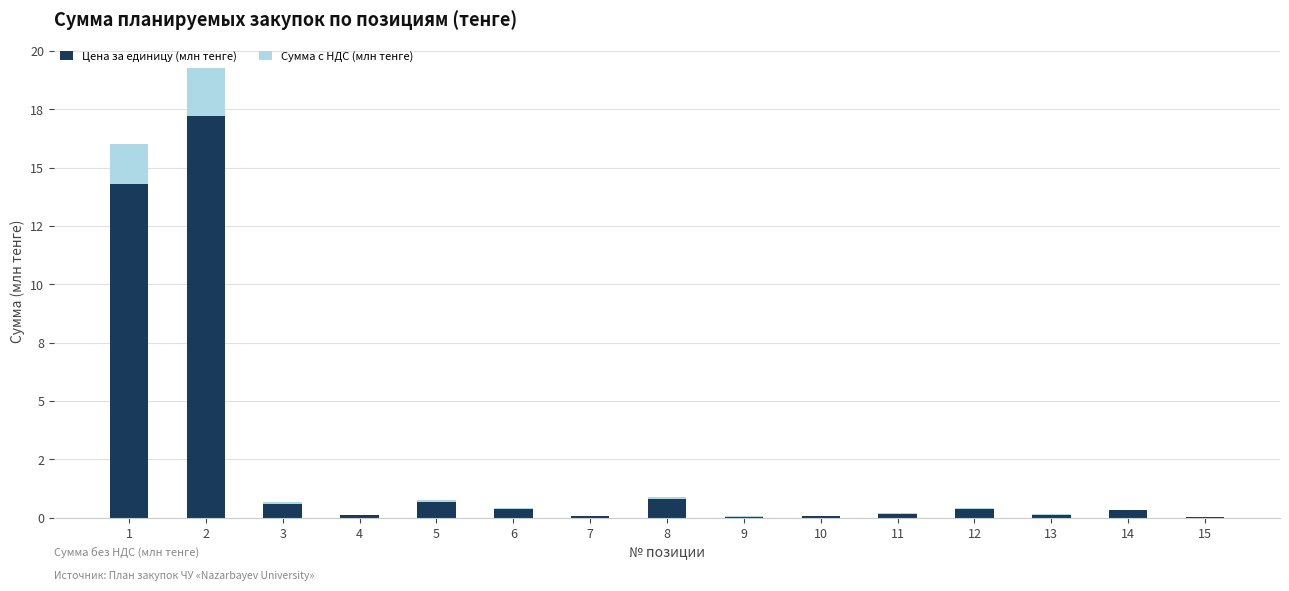

What are all the series names shown in the legend?

Цена за единицу (млн тенге), Сумма с НДС (млн тенге)